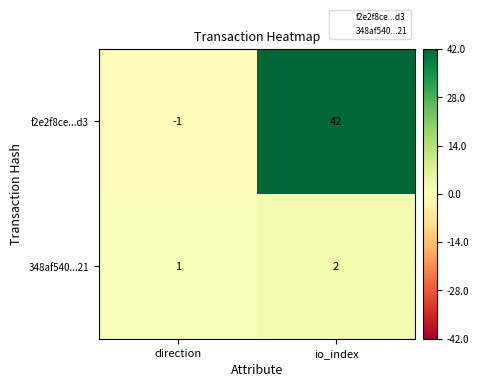

What is the highest value of the 348af540...21 series?

2